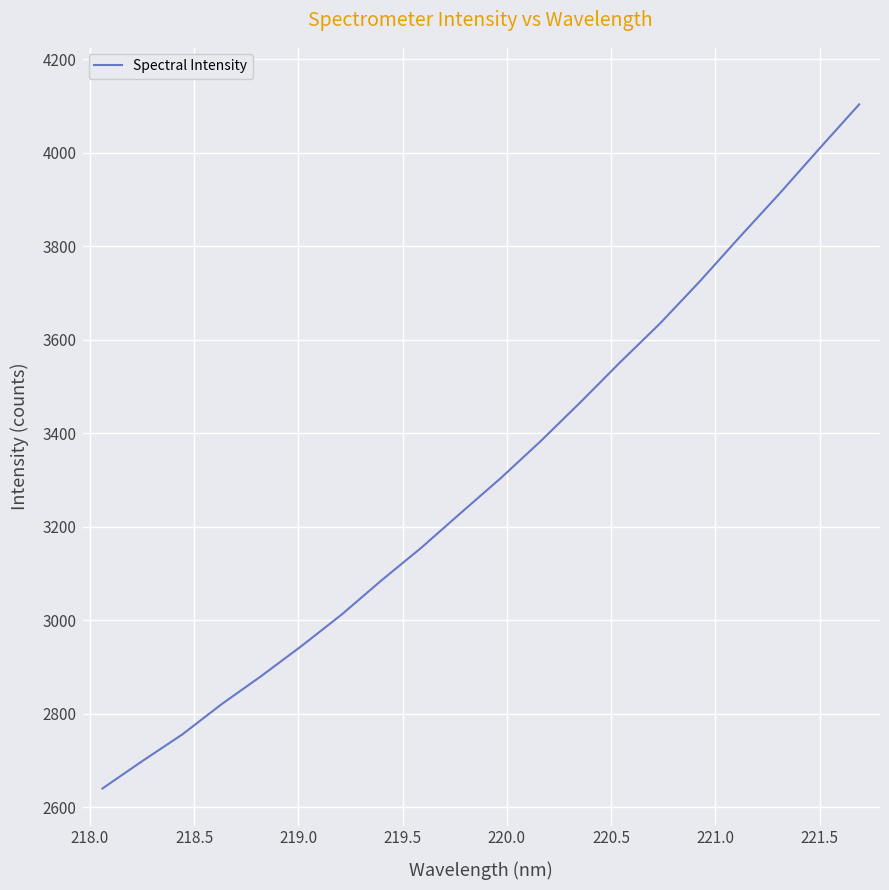

Is this an area chart (filled region under the line)?

No